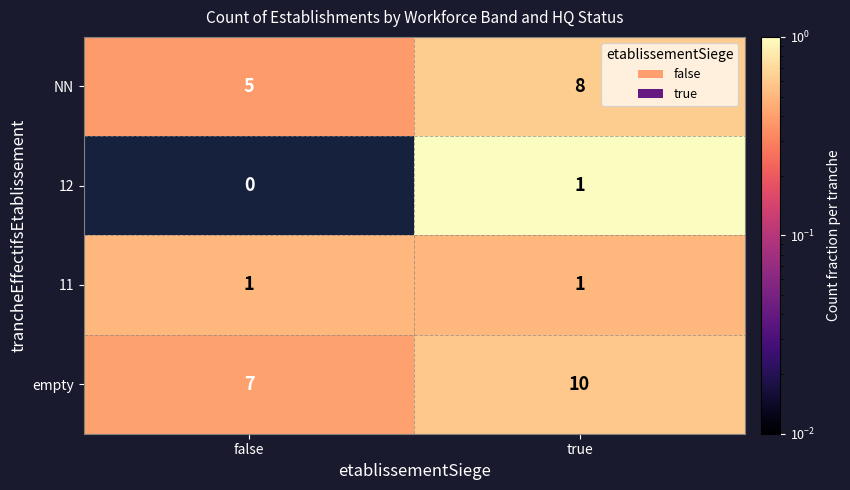

Reading left to right, transcribe all the data shown in this chart.

NN: false=5	true=8
12: false=0	true=1
11: false=1	true=1
empty: false=7	true=10